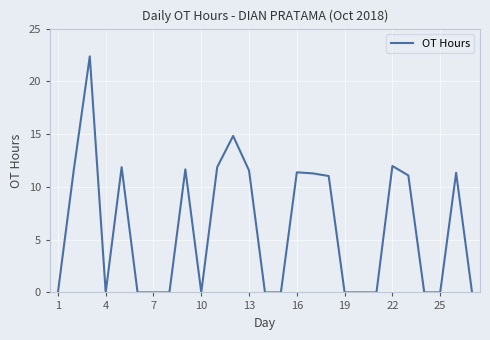

What is the greatest value displayed?

22.4